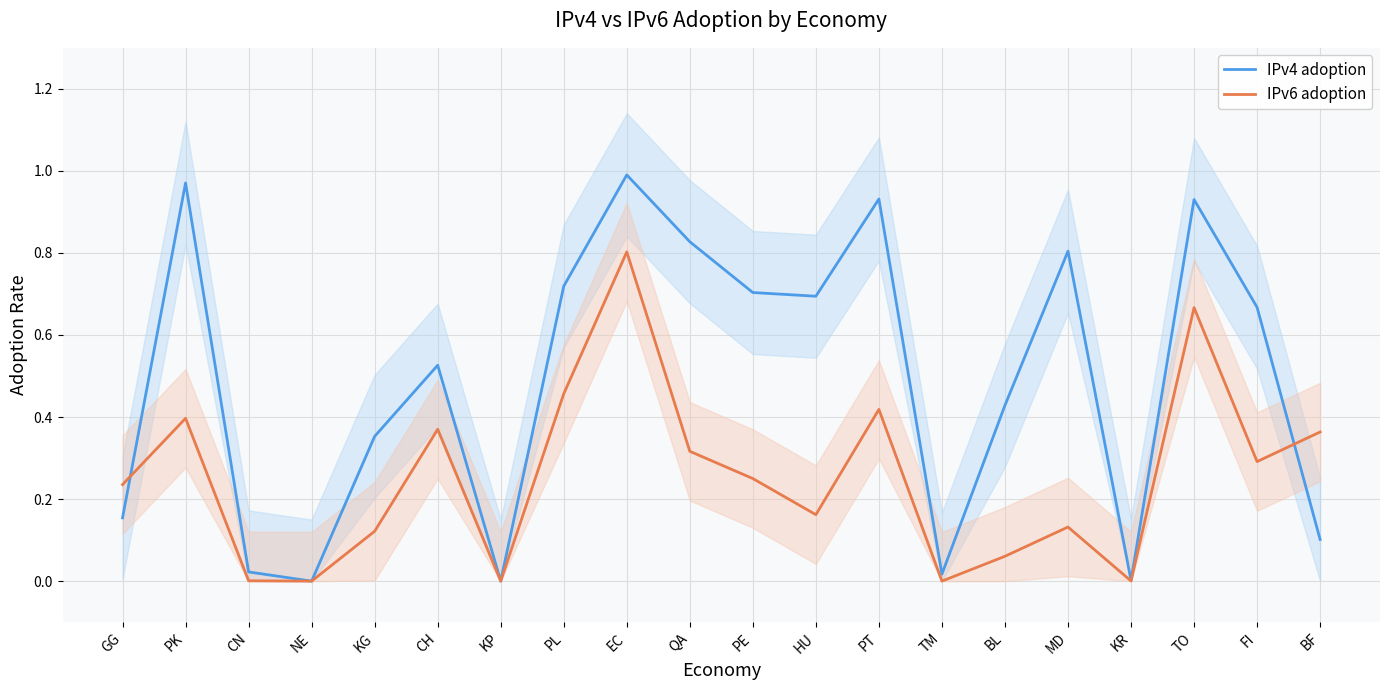

How many values in the IPv6 adoption series exceed 0?

17